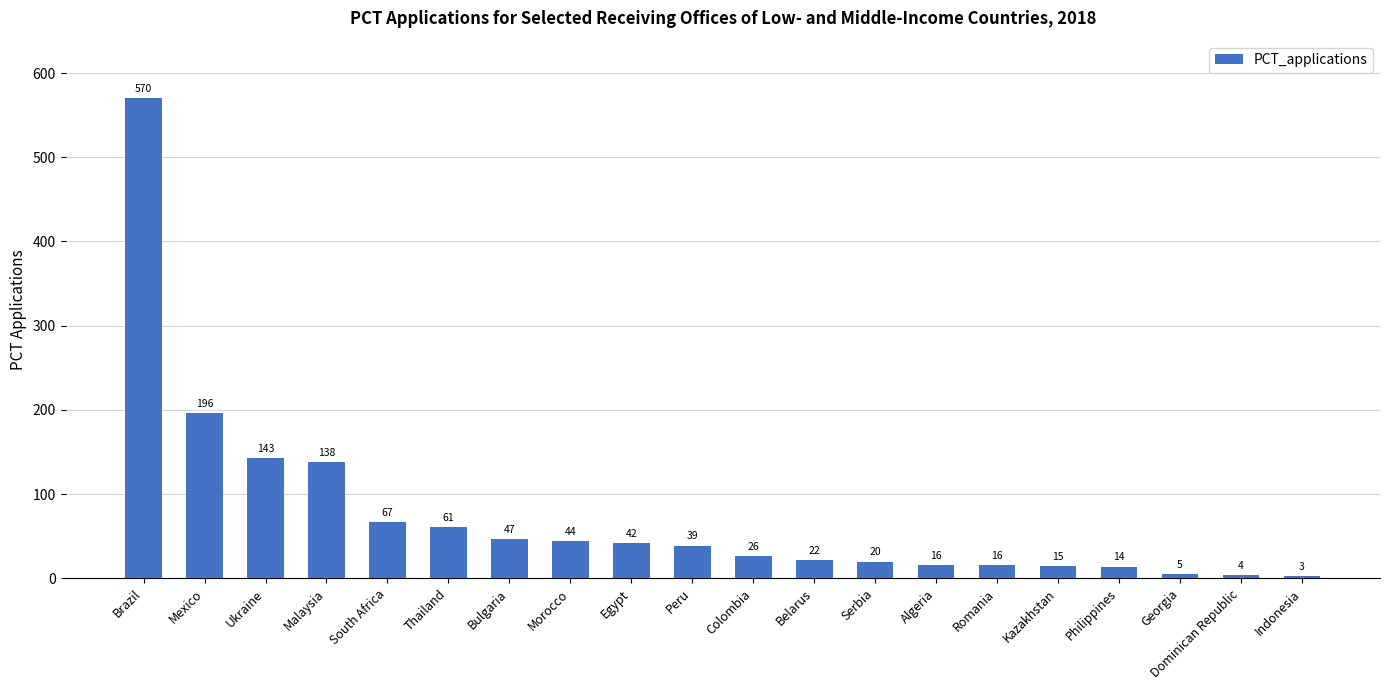

Reading right to left, what are all the values shown in this chart?

Indonesia=3	Dominican Republic=4	Georgia=5	Philippines=14	Kazakhstan=15	Romania=16	Algeria=16	Serbia=20	Belarus=22	Colombia=26	Peru=39	Egypt=42	Morocco=44	Bulgaria=47	Thailand=61	South Africa=67	Malaysia=138	Ukraine=143	Mexico=196	Brazil=570